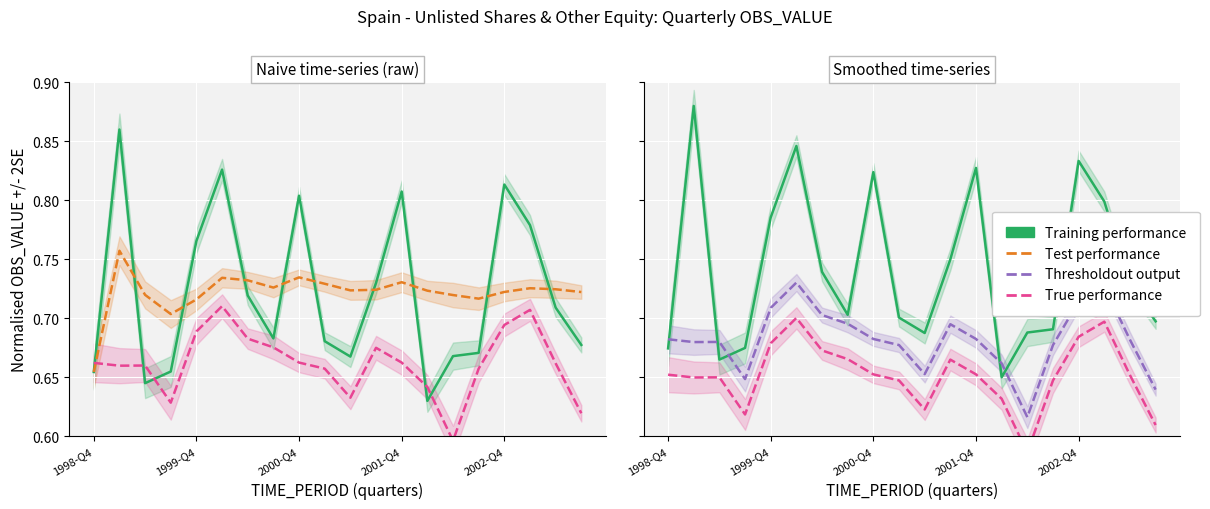

True or false: Test performance and True performance cross at least once.

False